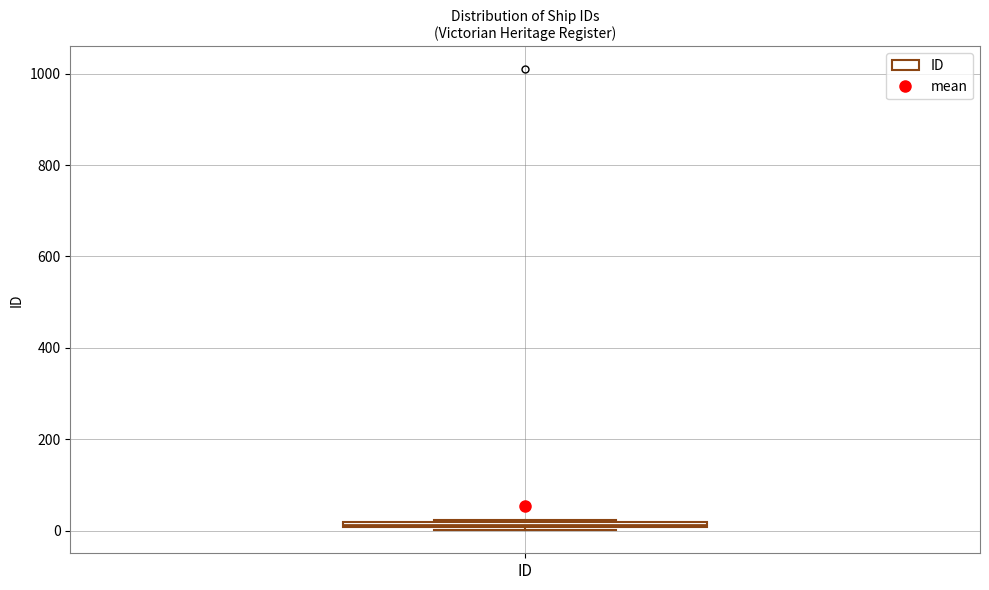

Where is the upper edge of the box for ID on the y-axis? The values are not printed on the chart, so give them approximately, as read against the axis.

20